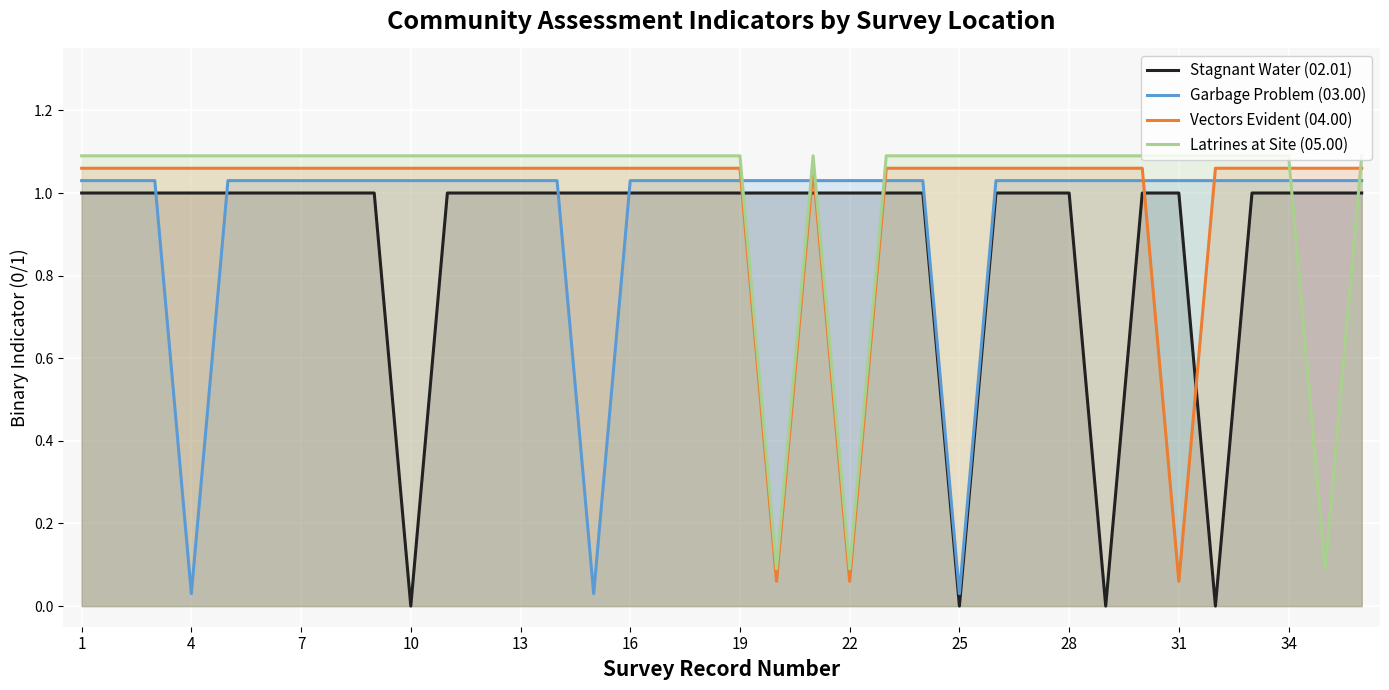

The value of Stagnant Water (02.01) at 31 is 1.0. True or false?

True